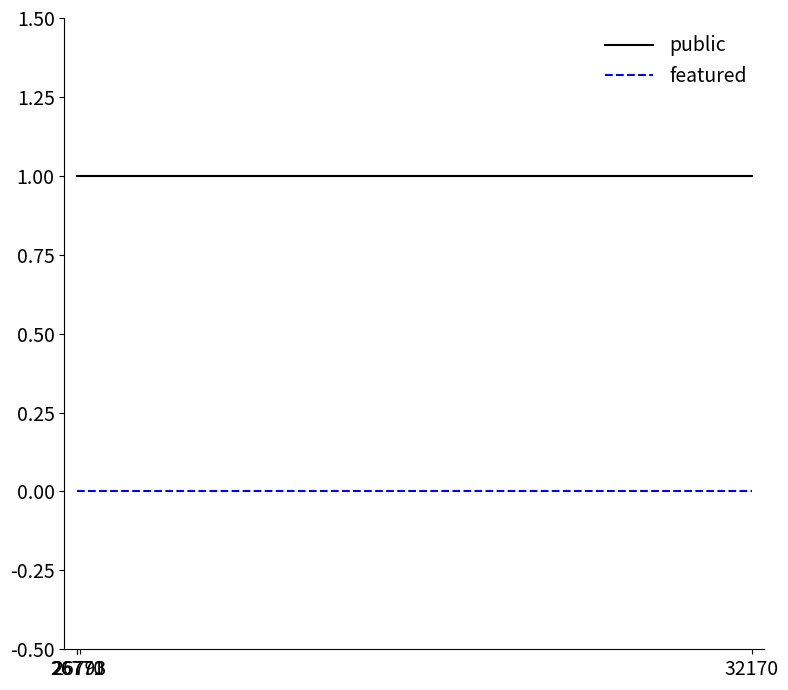

Is the value of public at 26770 greater than the value of featured at 26771?

Yes